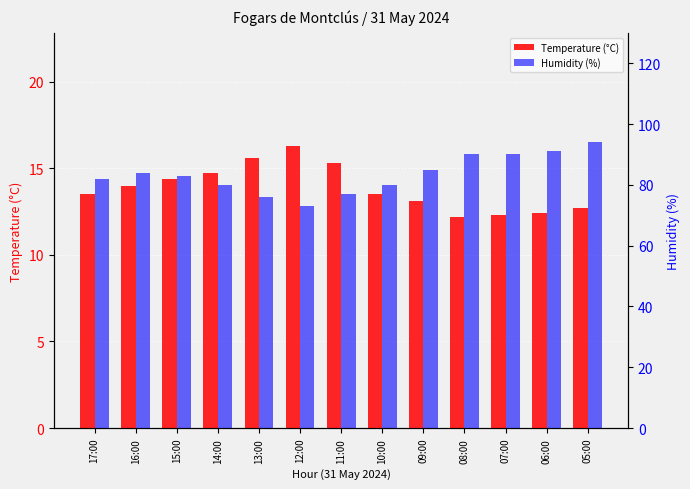

At 10:00, list the series in order from smallest to largest.

Temperature (°C), Humidity (%)